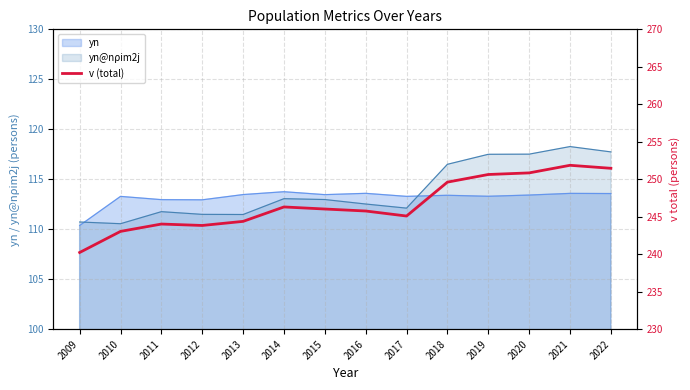

At which category does the data reach its first local valley?

2012